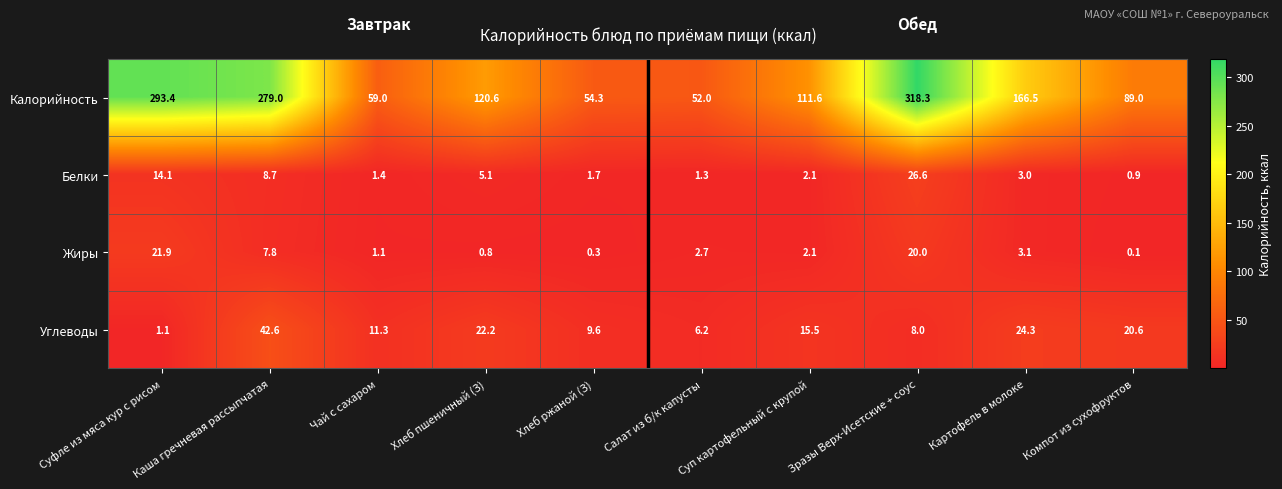

The value of Углеводы at Хлеб пшеничный (З) is 22.2. True or false?

True